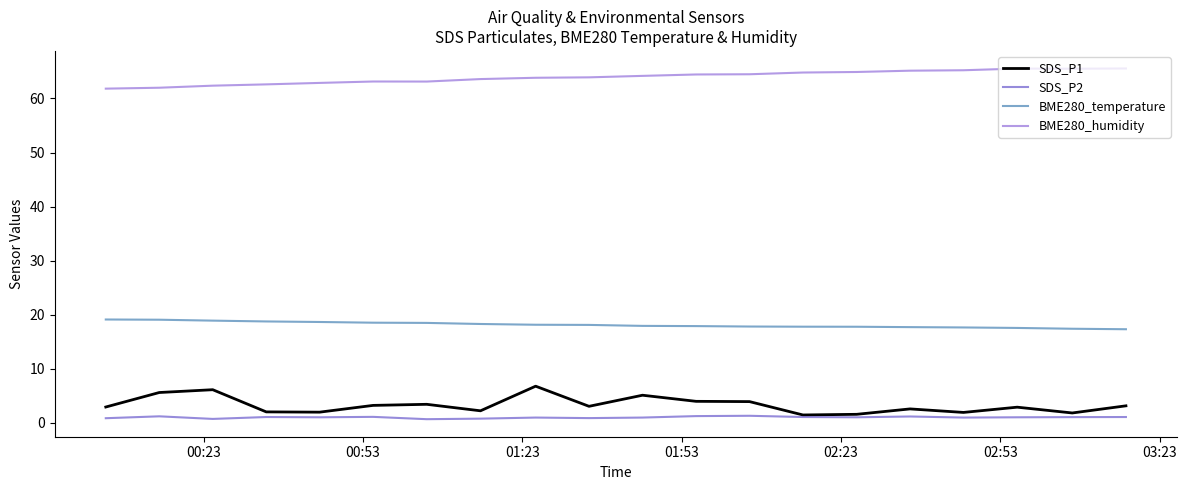

True or false: SDS_P2 and BME280_temperature cross at least once.

False